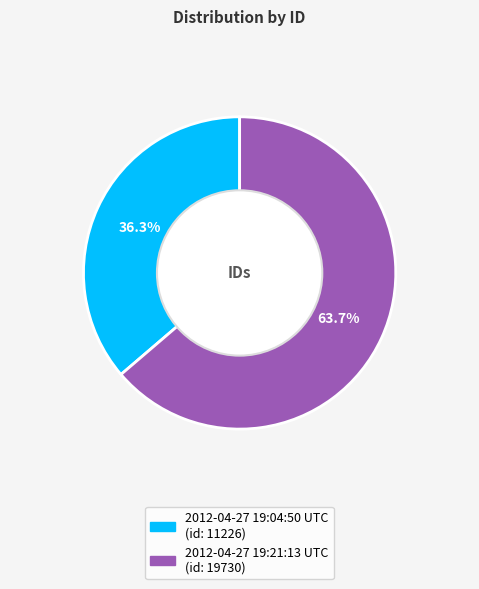

How much of the chart is everything except 2012-04-27 19:04:50 UTC?

63.7%